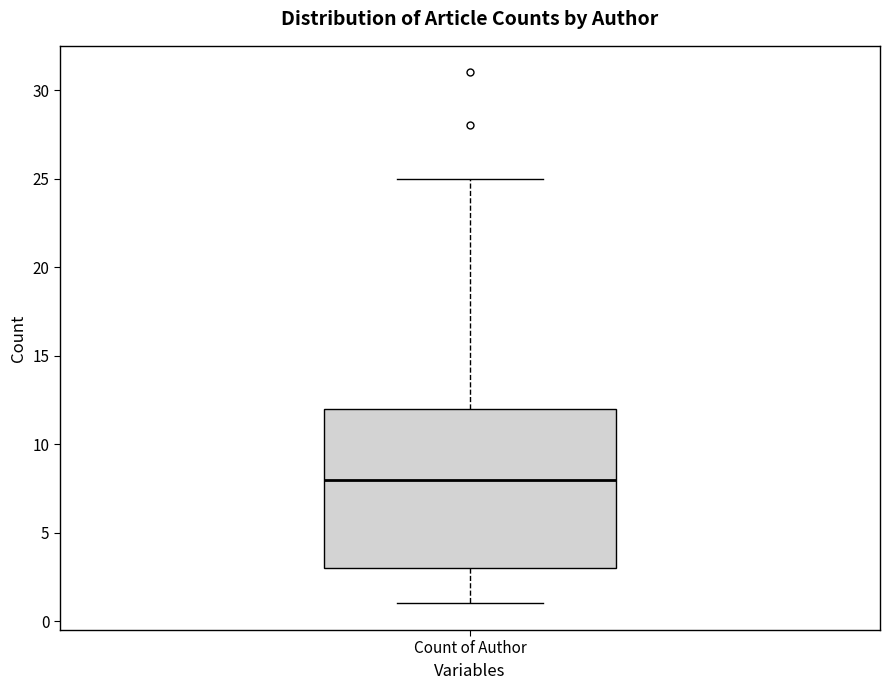

Where does the upper whisker of the box for Count of Author end on the y-axis? The values are not printed on the chart, so give them approximately, as read against the axis.

25